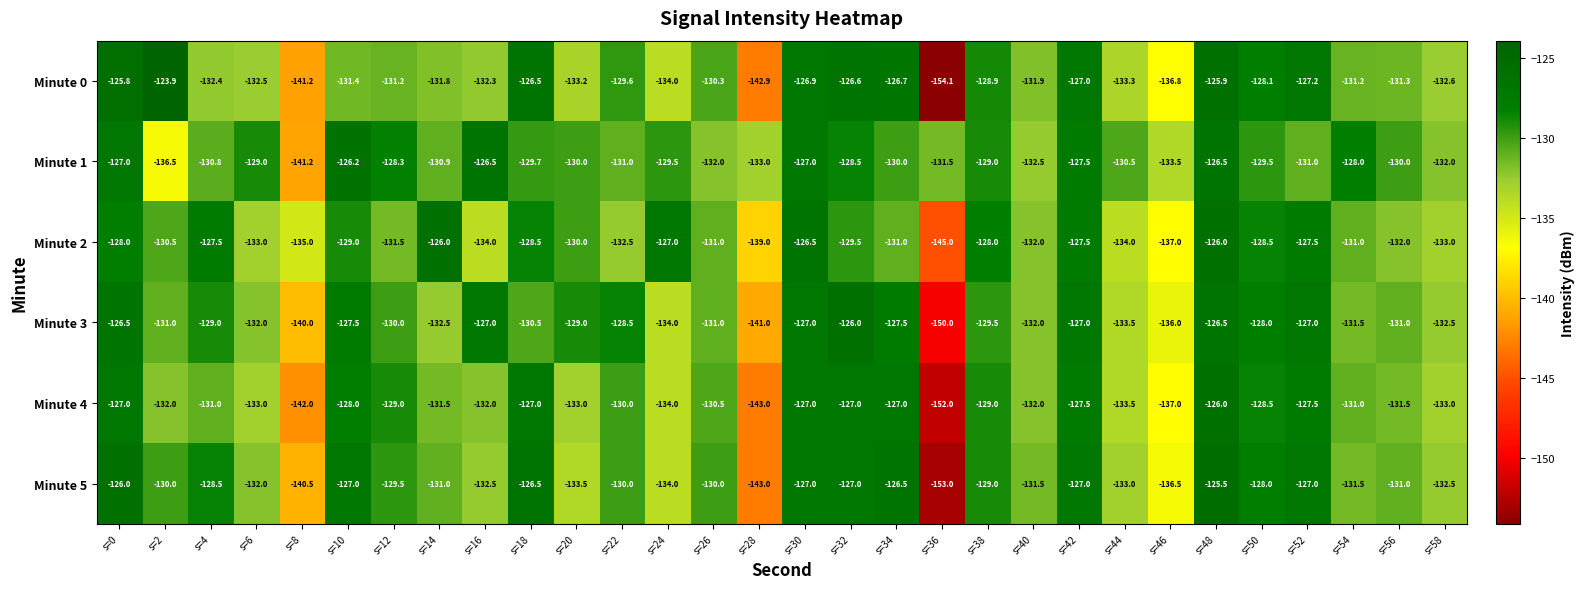

What is the total value across all series at s=42?

-763.5